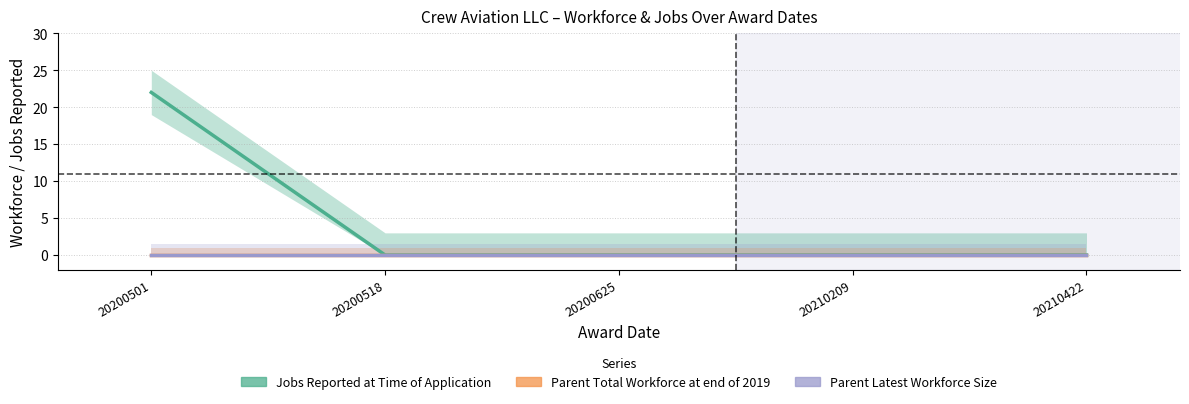

Which series has the largest range (max minus min)?

Jobs Reported at Time of Application